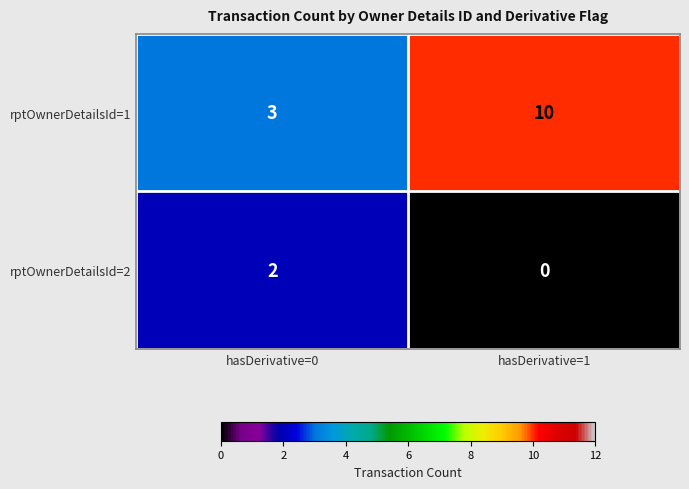

Is it true that rptOwnerDetailsId=1 equals 3 at hasDerivative=0?

True